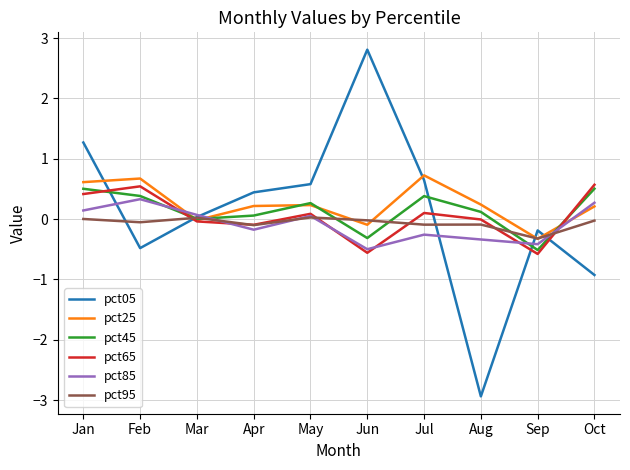

Is it true that pct85 equals -0.8 at Jun?

False